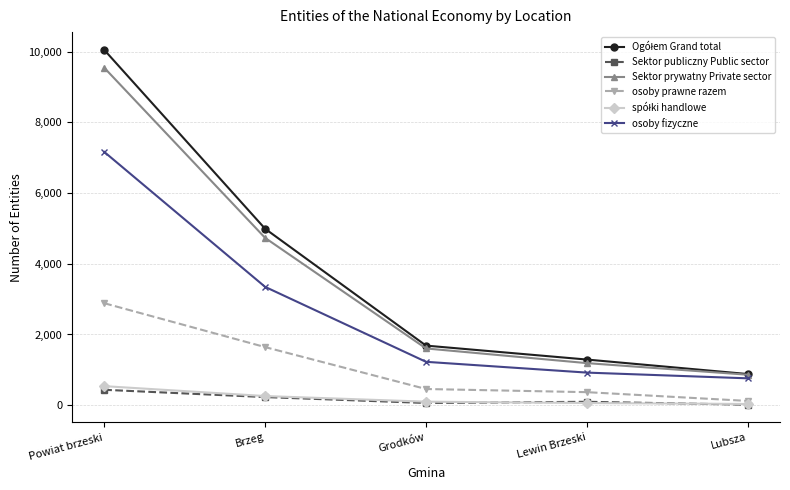

Which label corresponds to the largest value in the chart?

Powiat brzeski